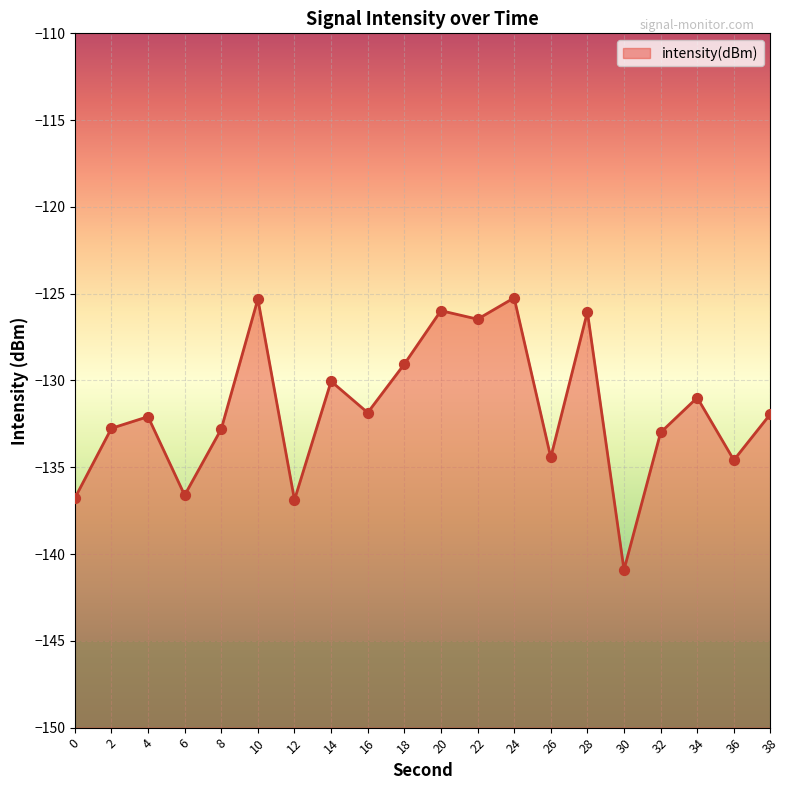

What is the change in value from 20 to 32?

-7.0